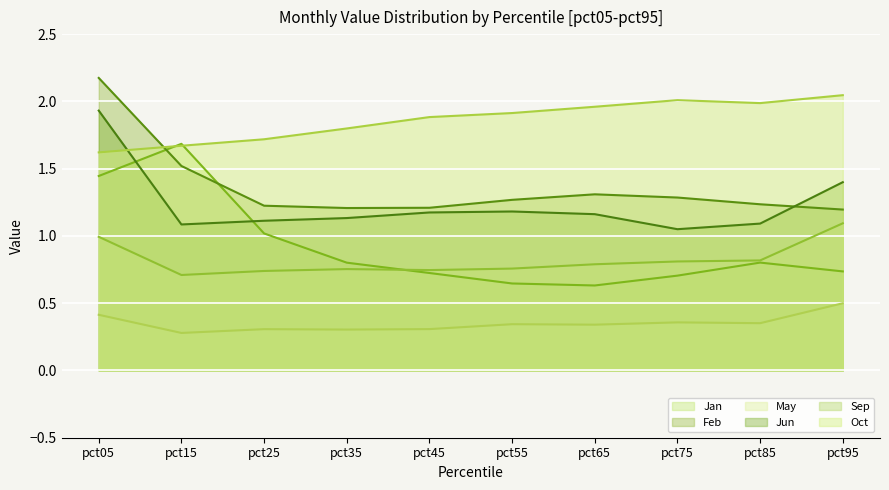

Is the value of Jan at pct35 greater than the value of Oct at pct45?

No